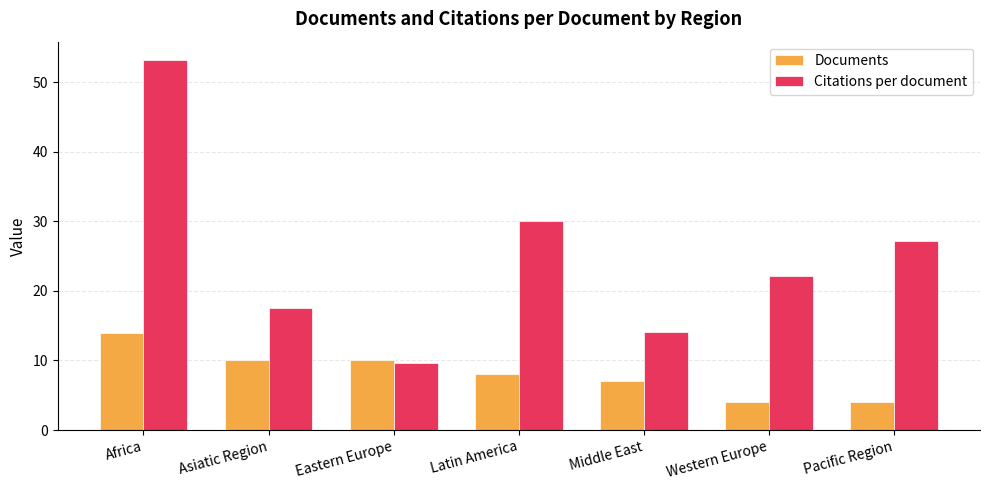

What is the label of the 7th bar from the left?

Pacific Region